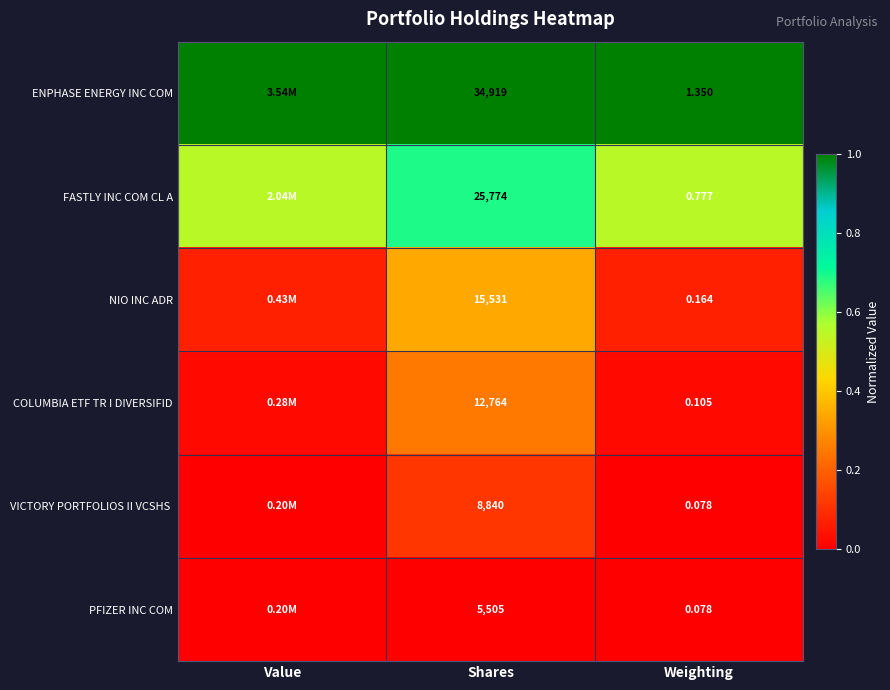

The NIO INC ADR series shows 0.6 at Shares. True or false?

False